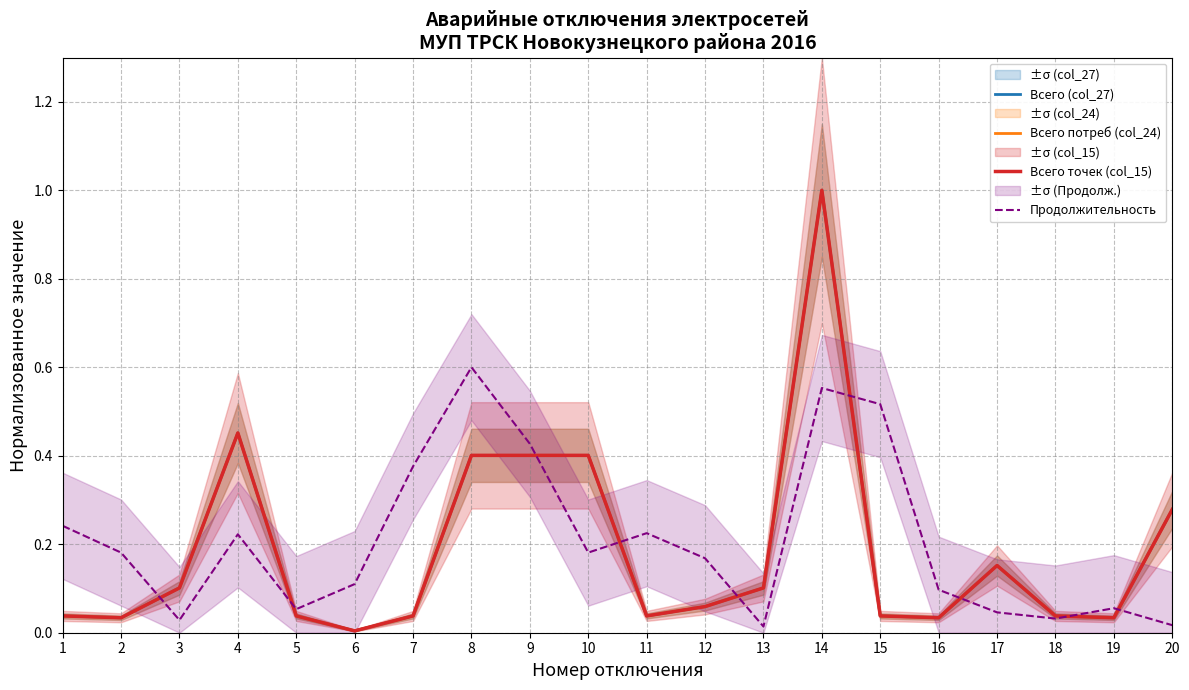

Where is Продолжительность nearest to the value 0?

13